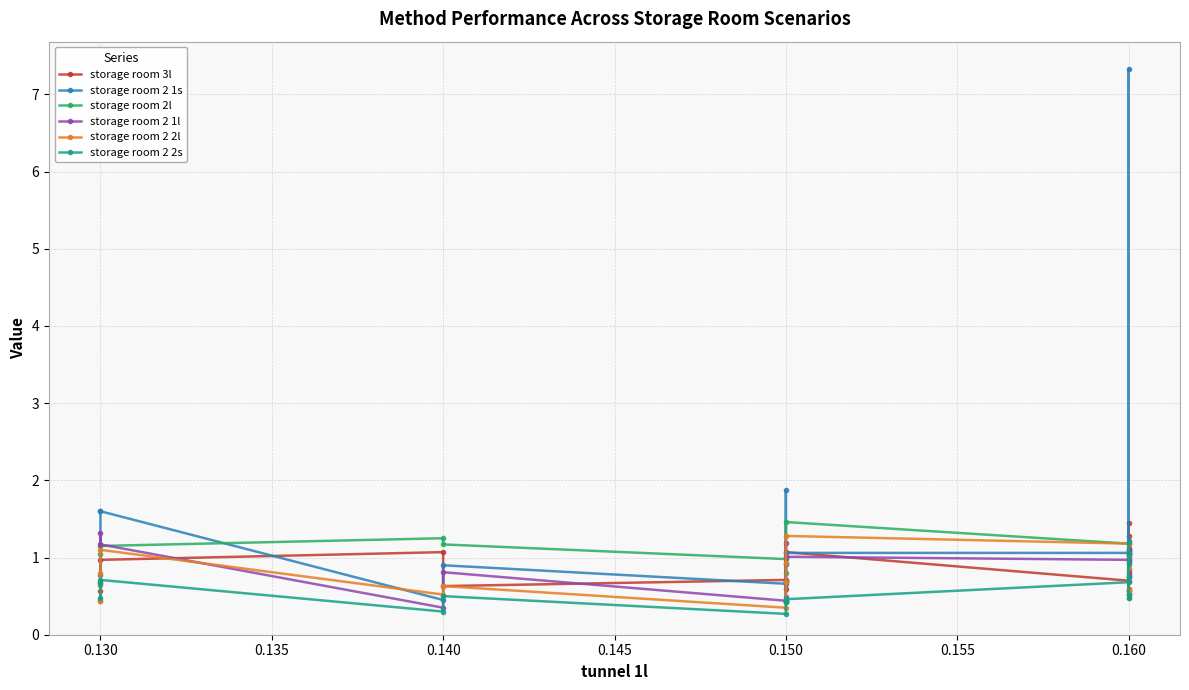

At which label is storage room 2 1l closest to 0?

0.140